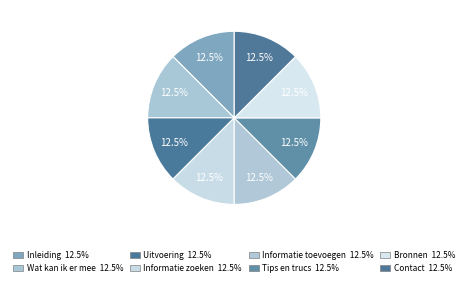

To the nearest percent, what portion does Tips en trucs represent?

12%